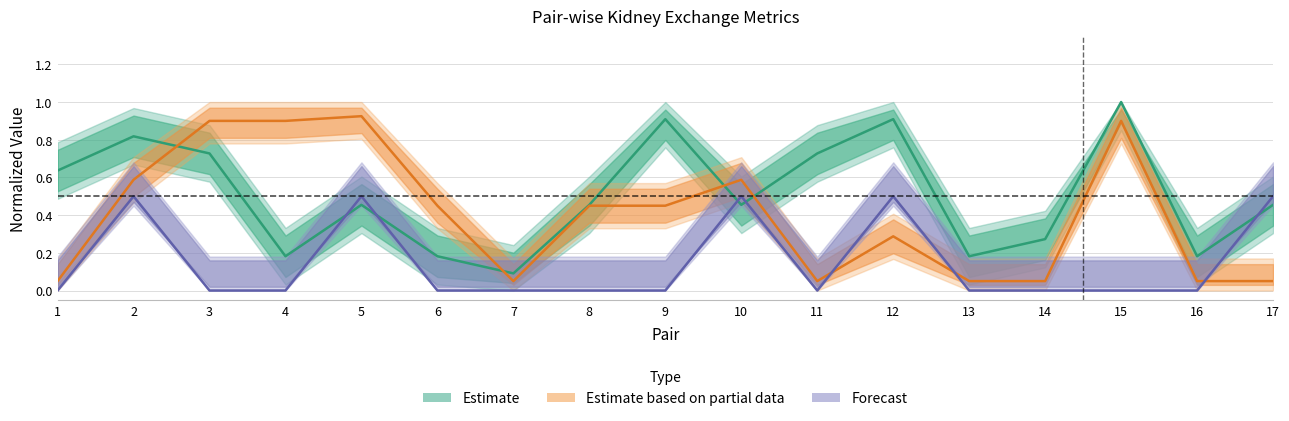

How many data points does each series have?

17